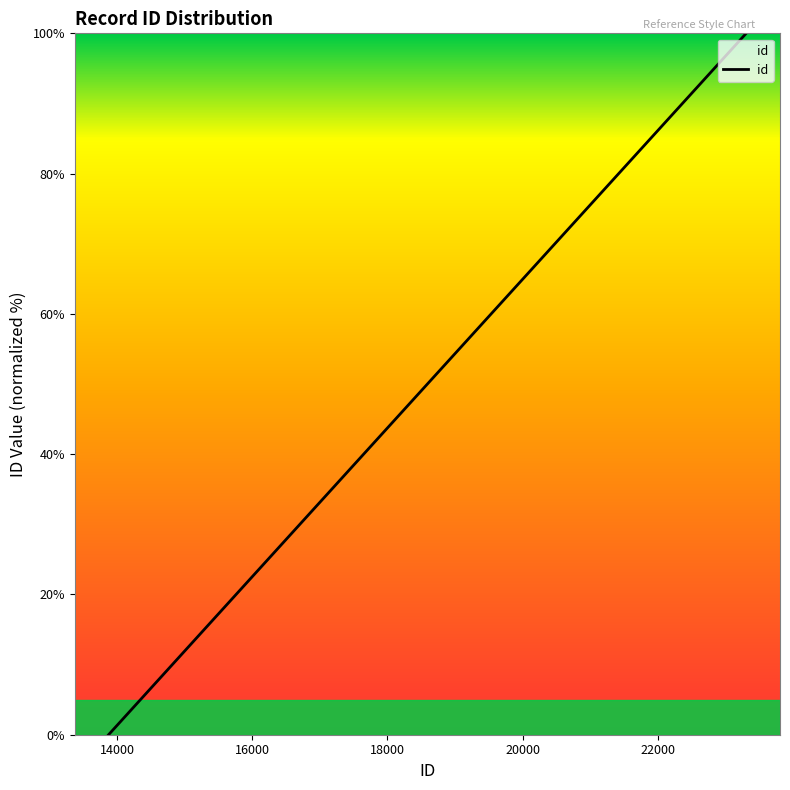

What is the maximum value shown in the chart?

100.0